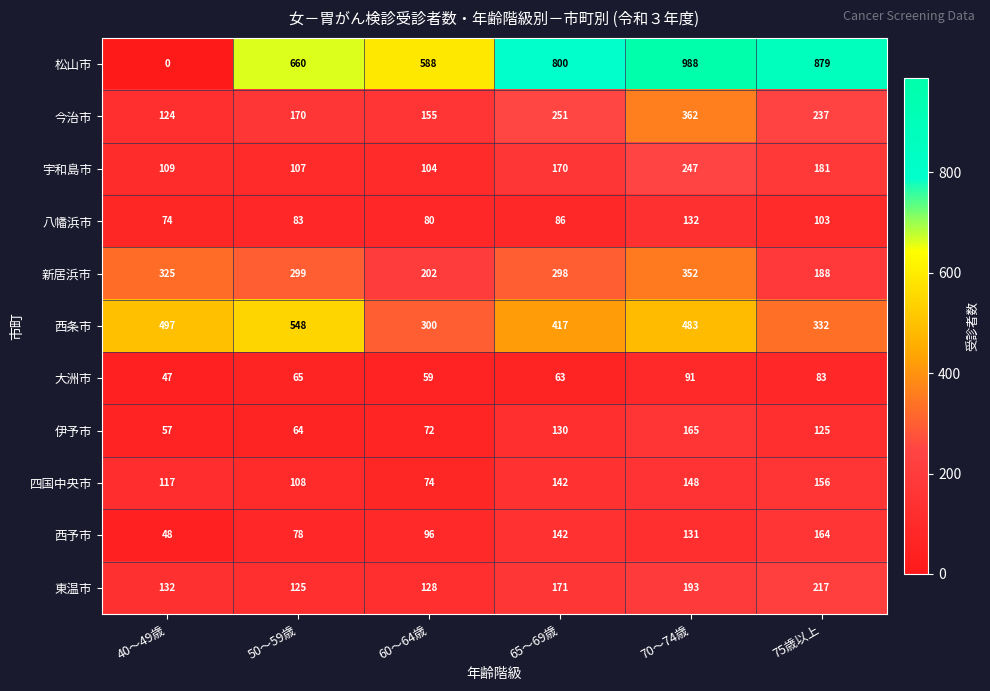

The value of 四国中央市 at 70～74歳 is 99. True or false?

False